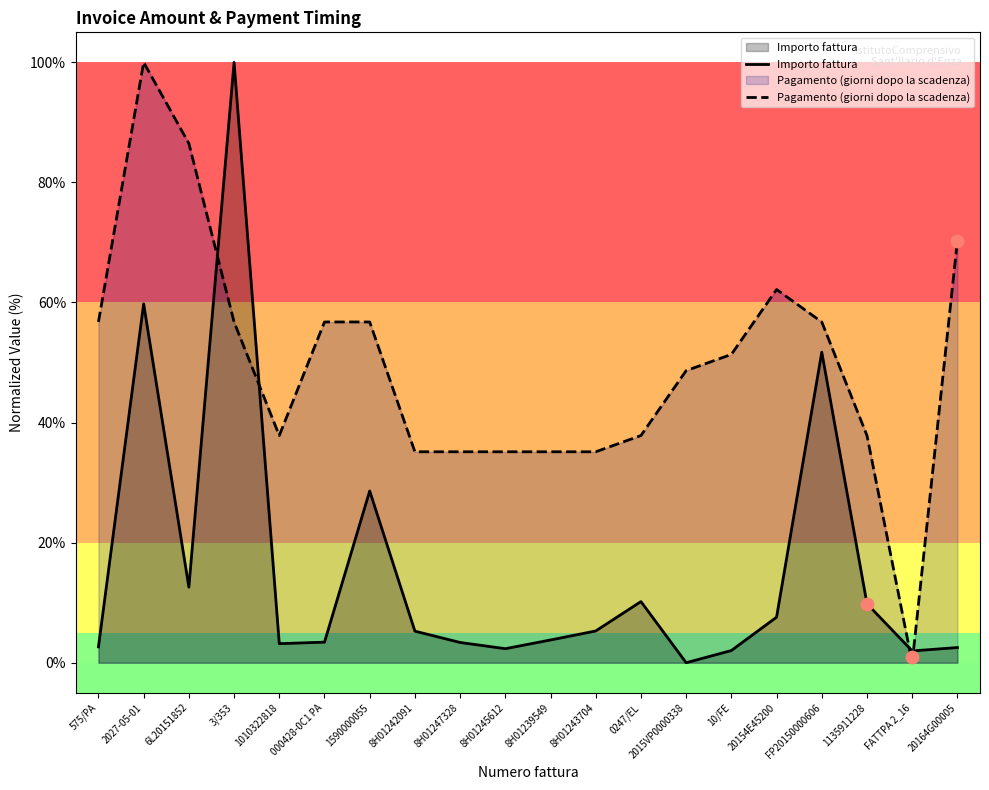

Which series reaches the minimum Y coordinate?

Importo fattura